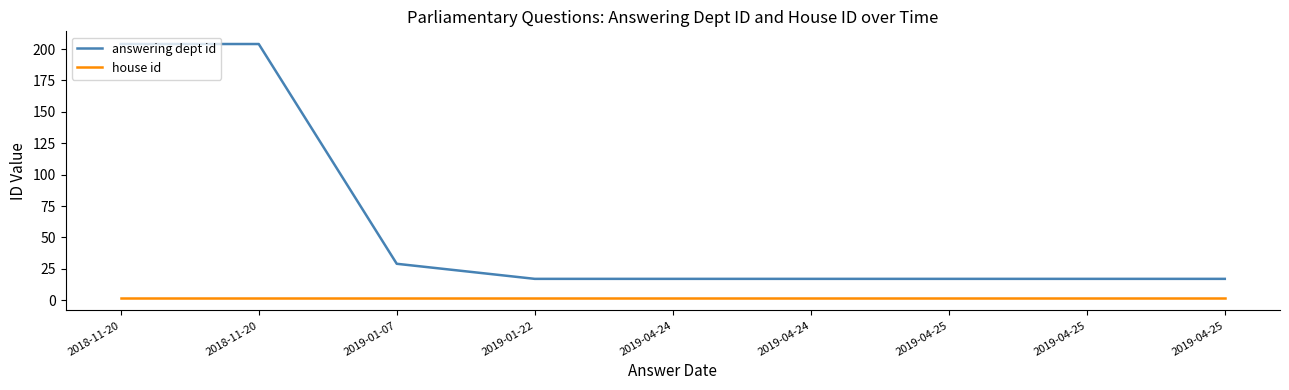

Does the chart have visible grid lines?

No